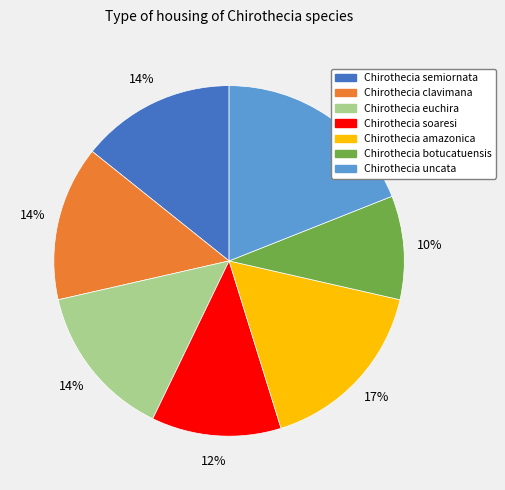

Combined, do Chirothecia amazonica and Chirothecia clavimana account for over 50%?

No